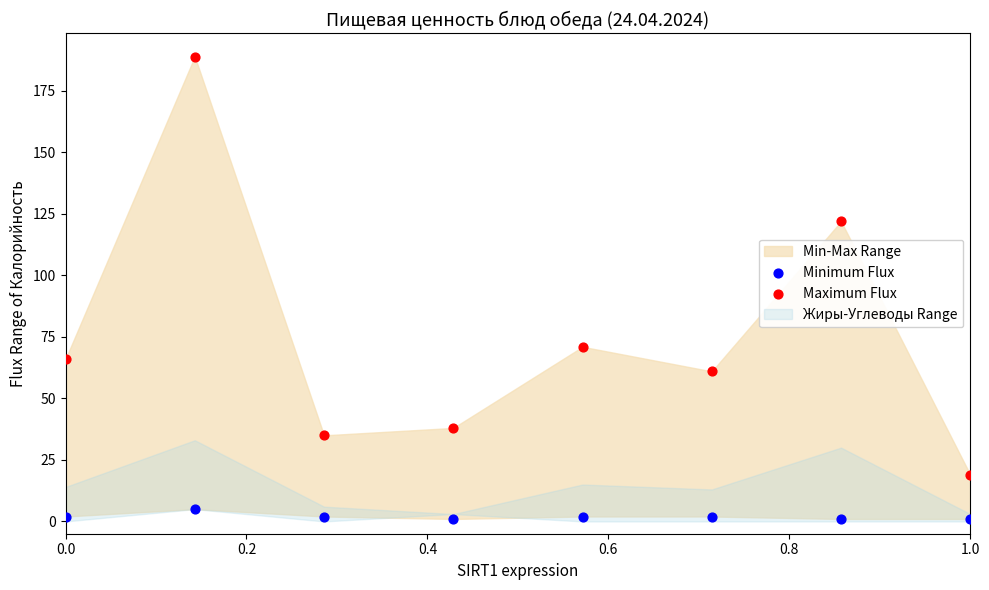

Which series has the widest spread of Y values?

Maximum Flux